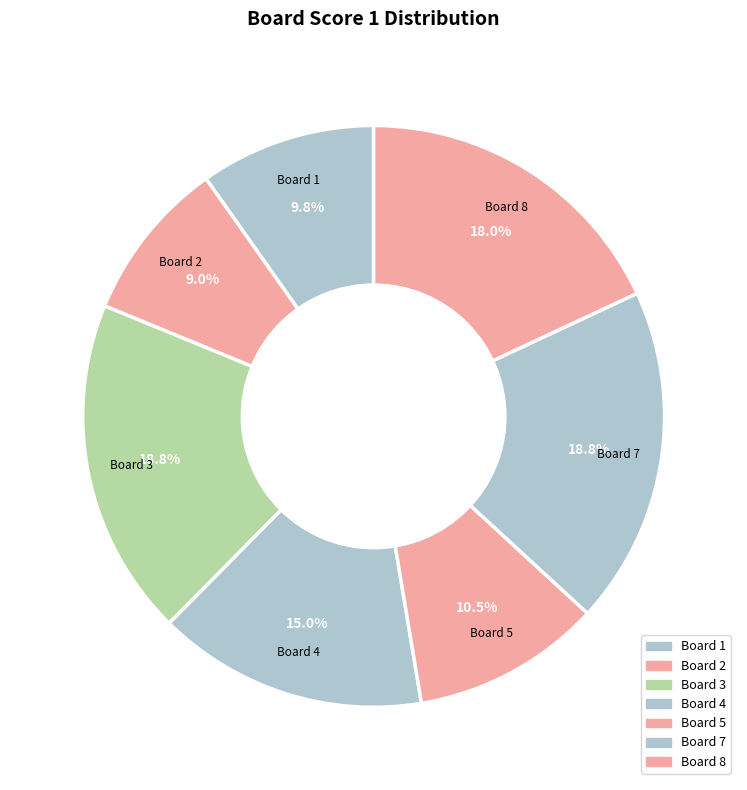

Count the number of slices in the pie.

7